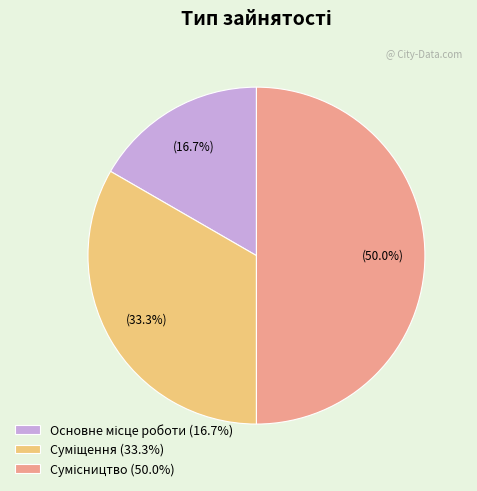

Rank the categories by value from highest to lowest.

Сумісництво, Суміщення, Основне місце роботи